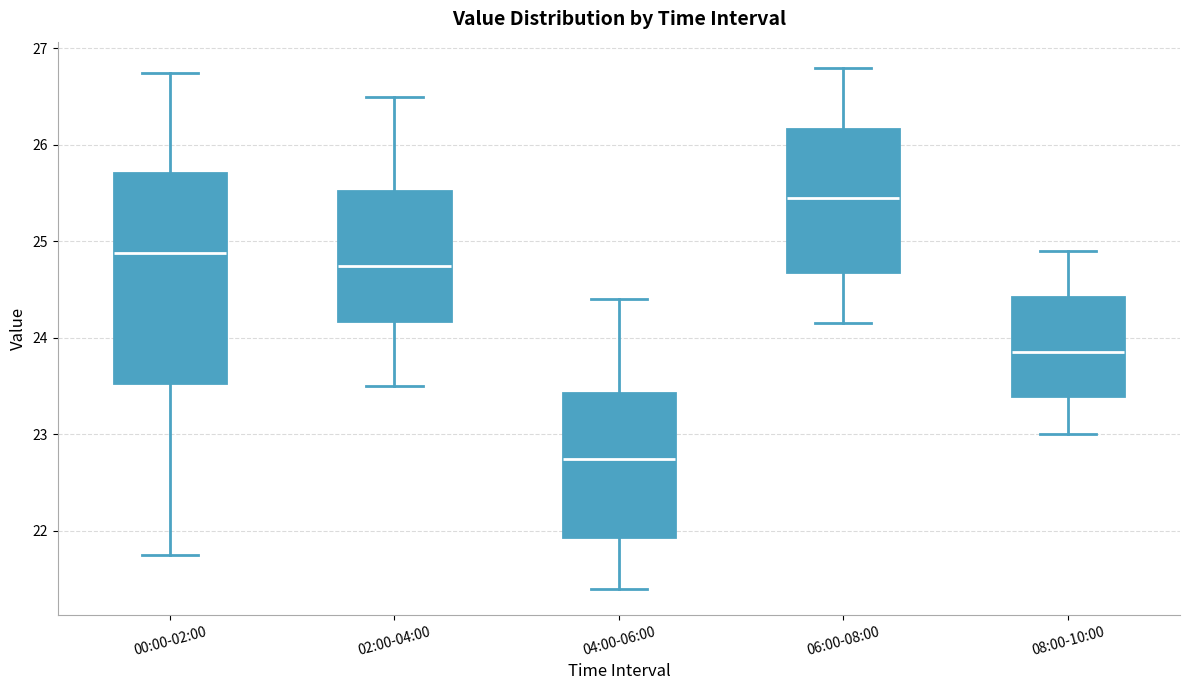

Reading left to right, transcribe this box plot: for each box, give where its median line is, the range the box spans, and where its two whiskers end, as read against the y-axis. The values are not printed on the chart, so give them approximately, as read against the axis.

00:00-02:00: median 24.9, box 23.5 to 25.7, whiskers 21.8 to 26.8
02:00-04:00: median 24.8, box 24.2 to 25.5, whiskers 23.5 to 26.5
04:00-06:00: median 22.8, box 21.9 to 23.4, whiskers 21.4 to 24.4
06:00-08:00: median 25.5, box 24.7 to 26.2, whiskers 24.2 to 26.8
08:00-10:00: median 23.9, box 23.4 to 24.4, whiskers 23.0 to 24.9